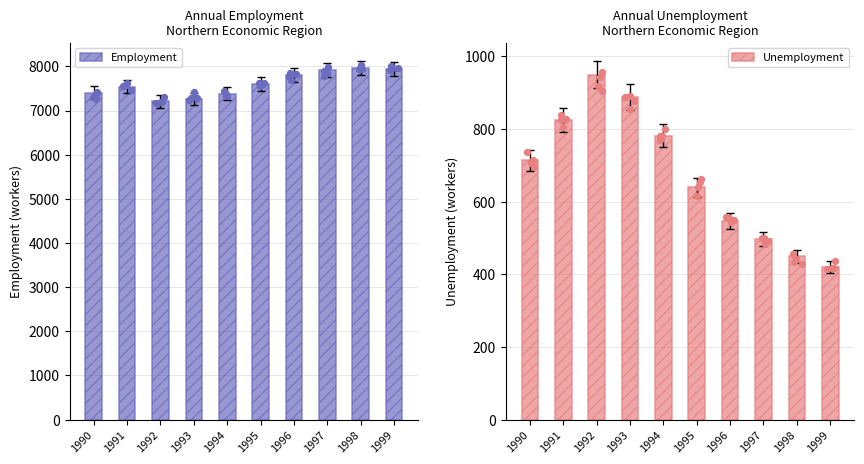

Which series reaches the minimum Y coordinate?

Unemployment